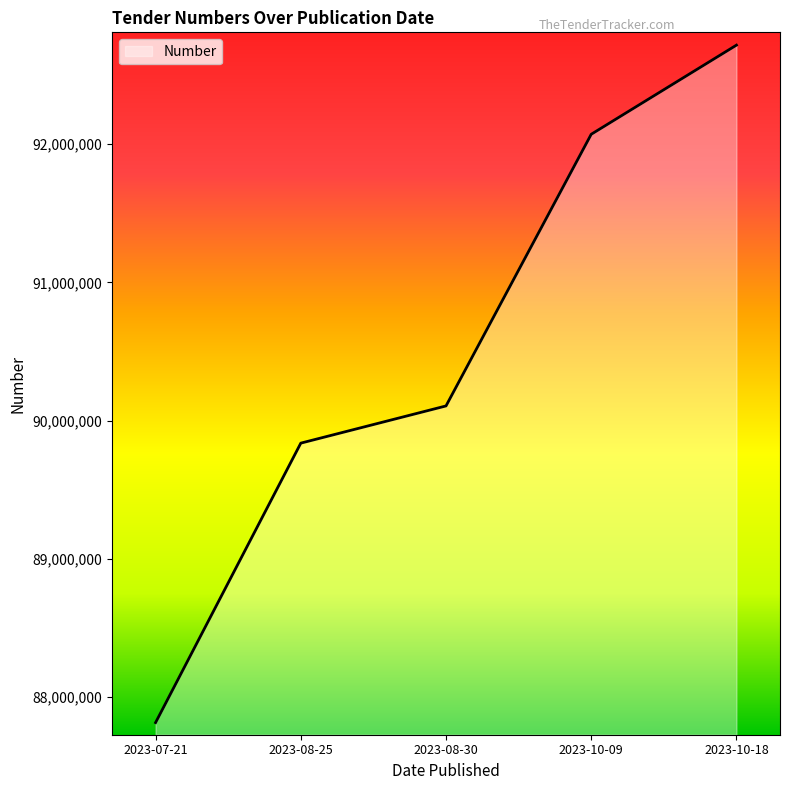

Approximately how many times larger is the value at 2023-10-18 compared to 2023-08-30?

1.0